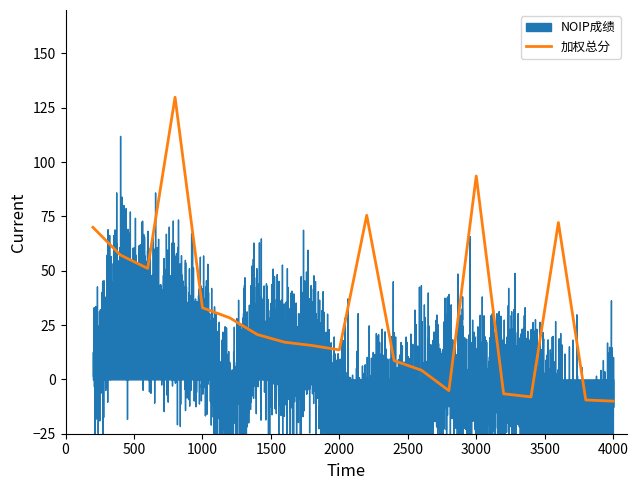

What is the value of the 17th point from the left?

-8.1